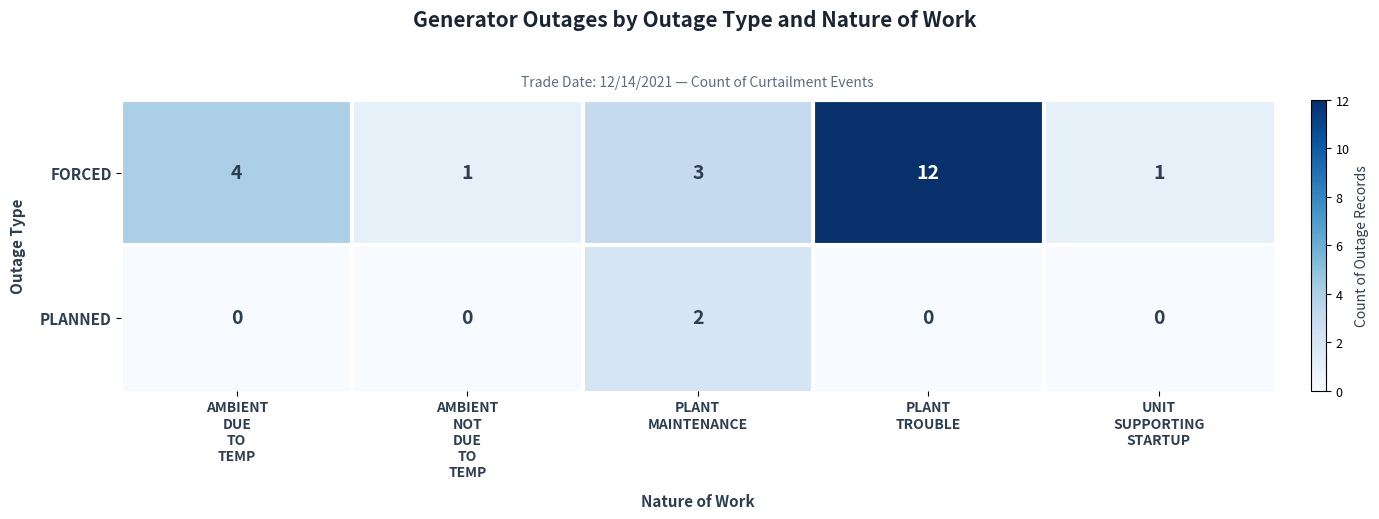

Rank the series by their average value, from lowest to highest.

PLANNED, FORCED